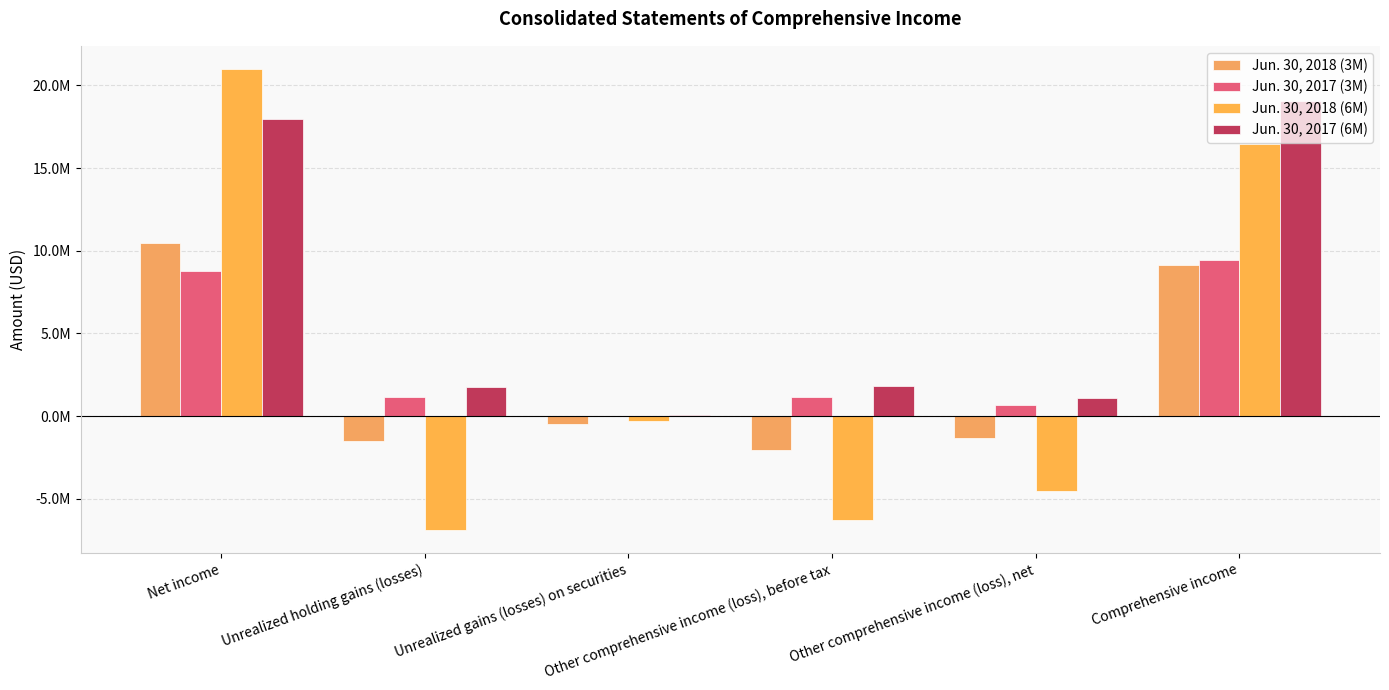

Reading left to right, what are all the values shown in this chart?

Jun. 30, 2018 (3M): 10445385	-1512488	-500625	-2013113	-1334621	9110764
Jun. 30, 2017 (3M): 8766017	1170310	4287	1136133	701739	9467756
Jun. 30, 2018 (6M): 20995346	-6878601	-269632	-6293194	-4536161	16459185
Jun. 30, 2017 (6M): 17950982	1768500	81898	1811934	1112478	19063460